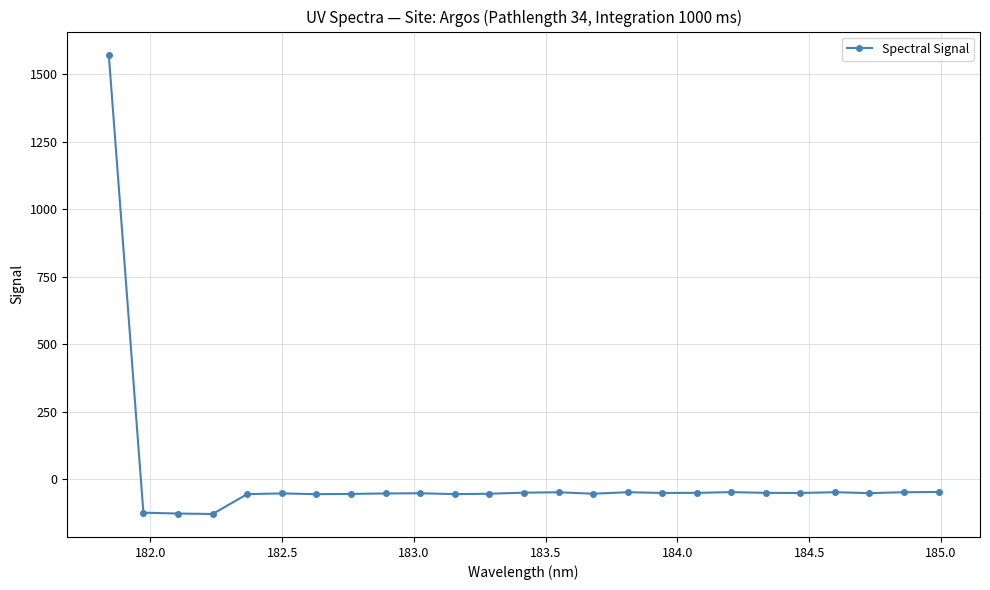

What is the difference between the second highest and minimum values?

81.5